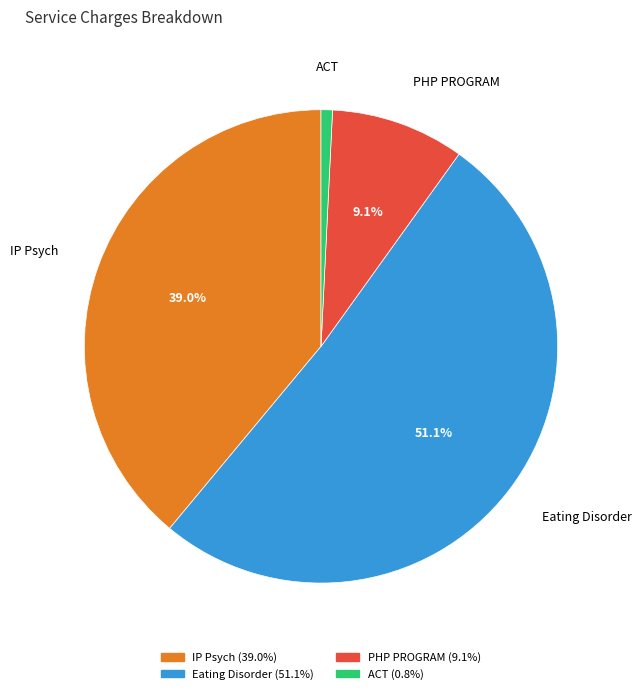

Which slice is the smallest?

ACT